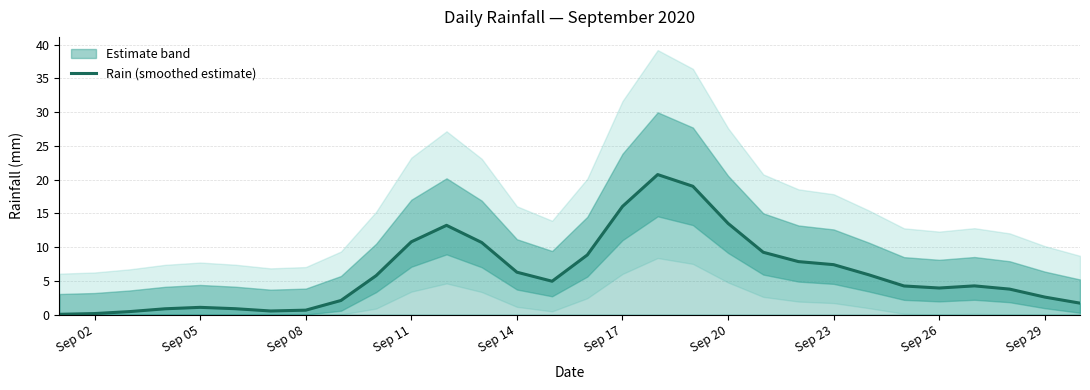

True or false: Rain (smoothed estimate) has a value of 15.8 at Sep 11.

False